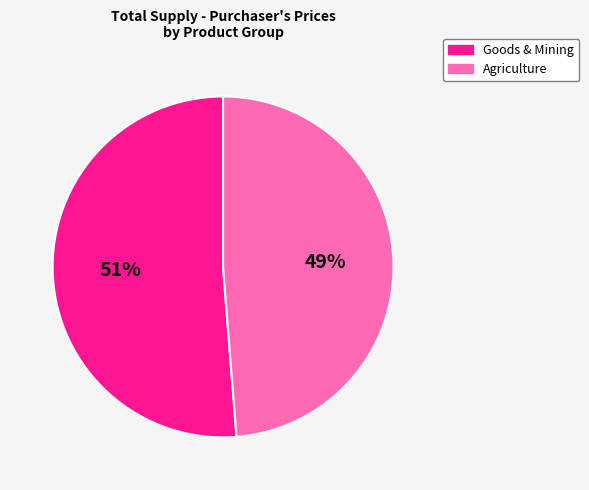

Is there a majority slice in this chart?

Yes